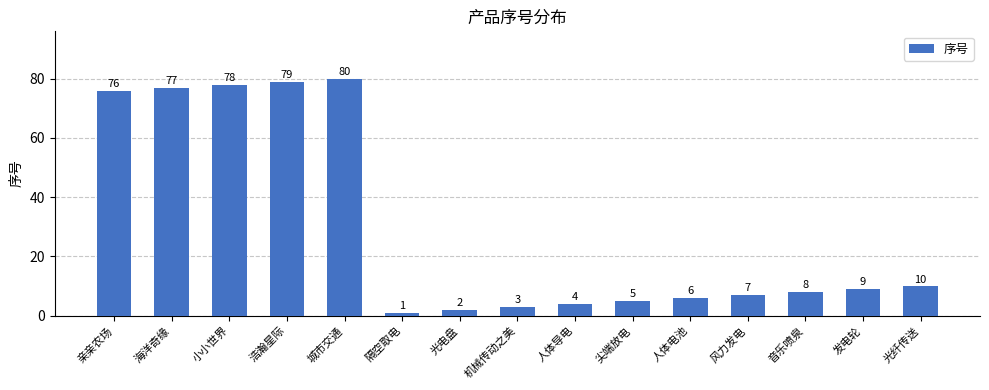

What is the sum of all values?

445